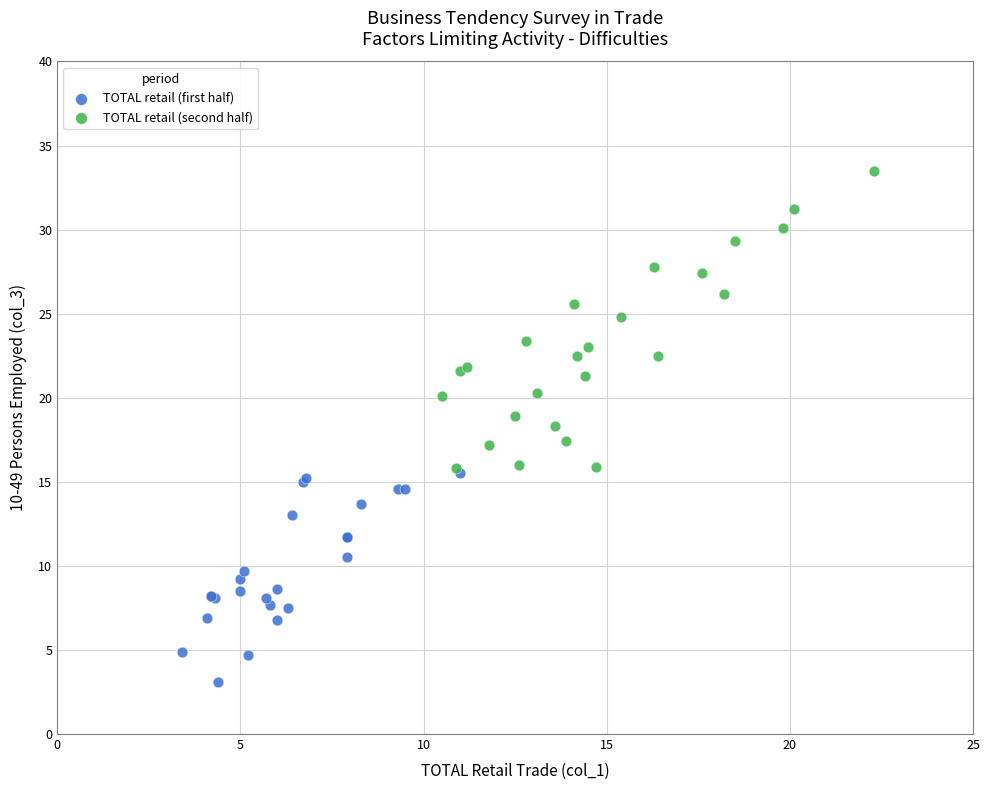

Which series contains the highest Y value?

TOTAL retail (second half)